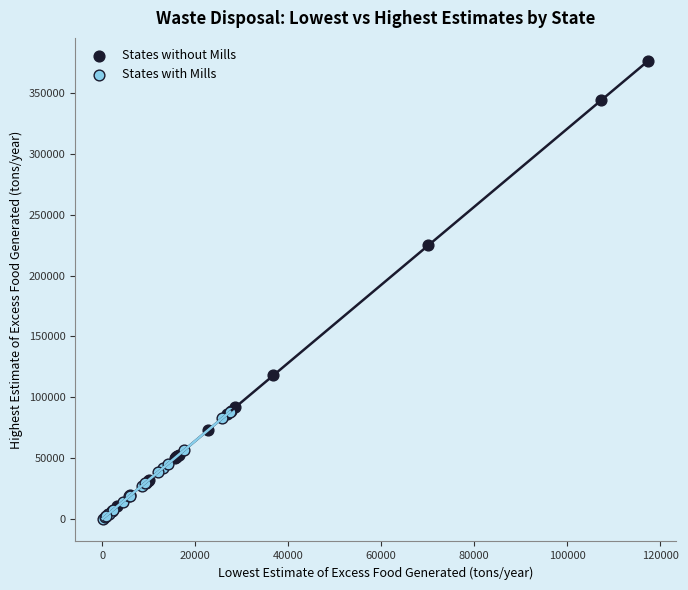

Which series has the largest Y range (max minus min)?

States with Mills